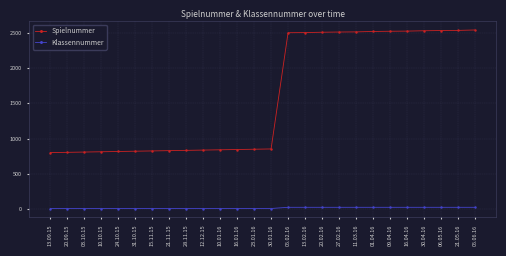

What position from the left is 11.03.16?

19